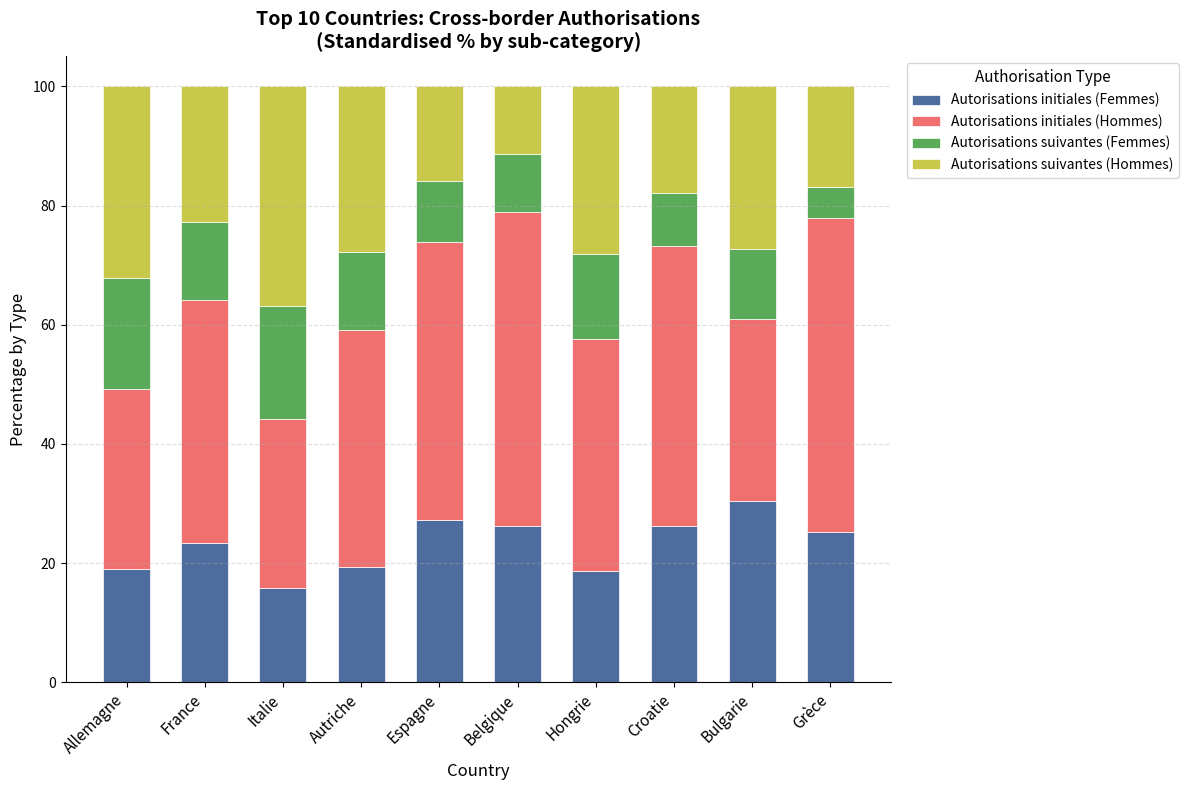

What is the total value across all series at Allemagne?

100.0